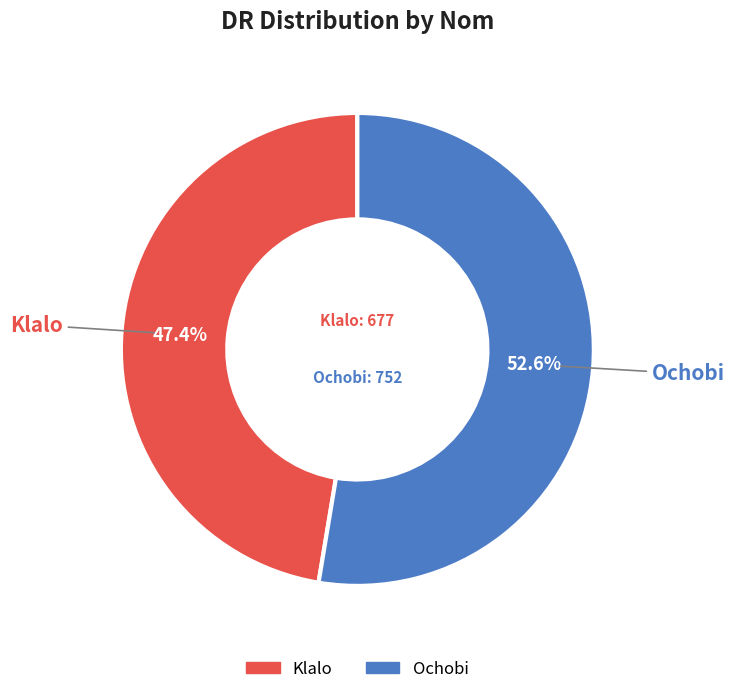

What percentage is the Klalo slice, to the nearest percent?

47%